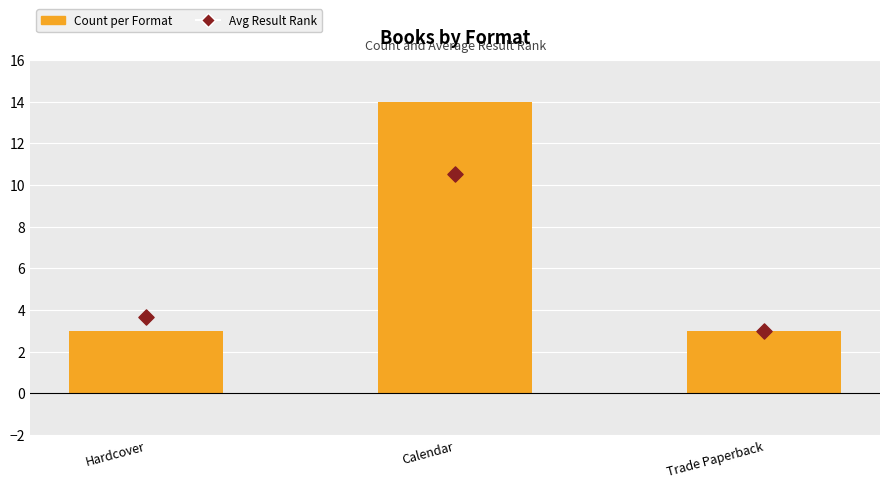

Which series has the largest total across all categories?

Count per Format